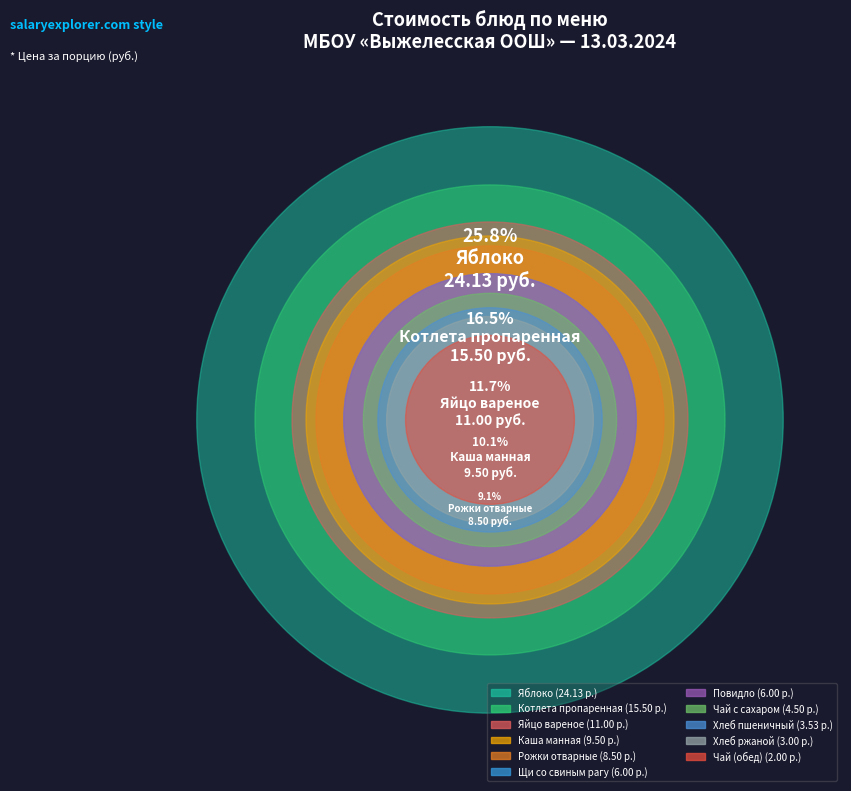

Is there any slice that represents more than half of the pie?

No